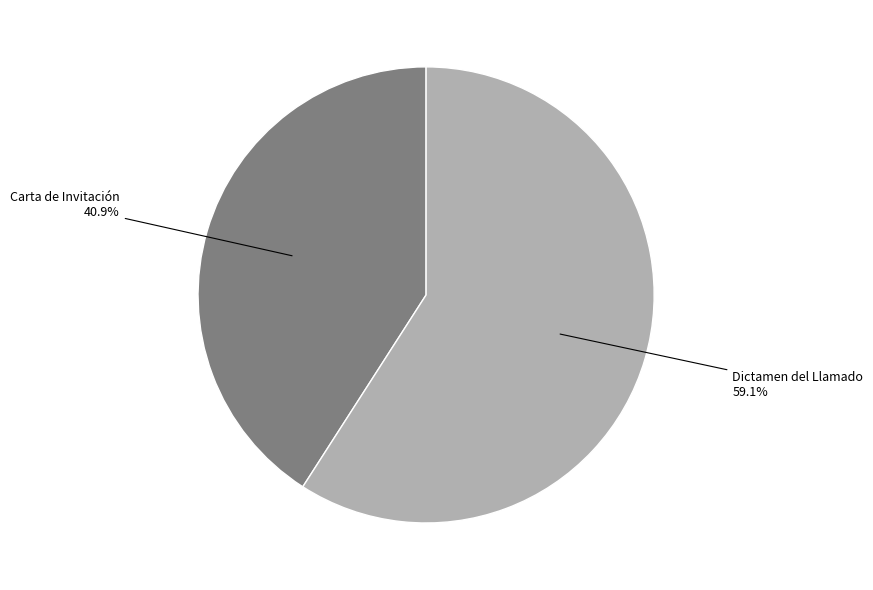

Is there a majority slice in this chart?

Yes